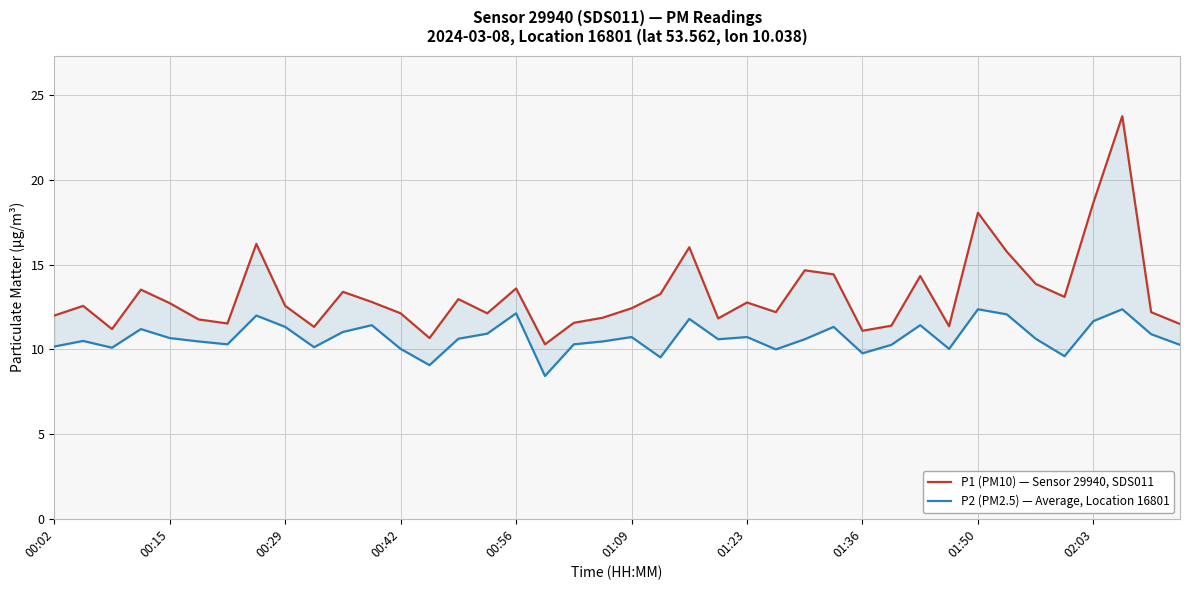

Reading right to left, what are all the values shown in this chart?

P1 (PM10) — Sensor 29940, SDS011: 11.5	12.2	23.8	18.7	13.1	13.9	15.8	18.1	11.4	14.3	11.4	11.1	14.4	14.7	12.2	12.8	11.8	16.0	13.3	12.4	11.9	11.6	10.3	13.6	12.1	13.0	10.7	12.1	12.8	13.4	11.3	12.6	16.2	11.5	11.8	12.7	13.5	11.2	12.6	12.0
P2 (PM2.5) — Average, Location 16801: 10.3	10.9	12.4	11.7	9.6	10.6	12.1	12.4	10.0	11.4	10.3	9.8	11.3	10.6	10.0	10.7	10.6	11.8	9.5	10.7	10.5	10.3	8.4	12.1	10.9	10.6	9.1	10.0	11.4	11.0	10.1	11.3	12.0	10.3	10.5	10.7	11.2	10.1	10.5	10.2